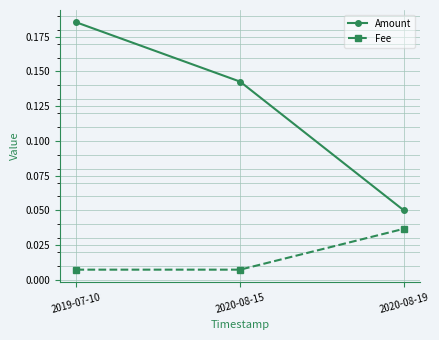

True or false: Amount has a value of 0.0 at 2020-08-19.

False